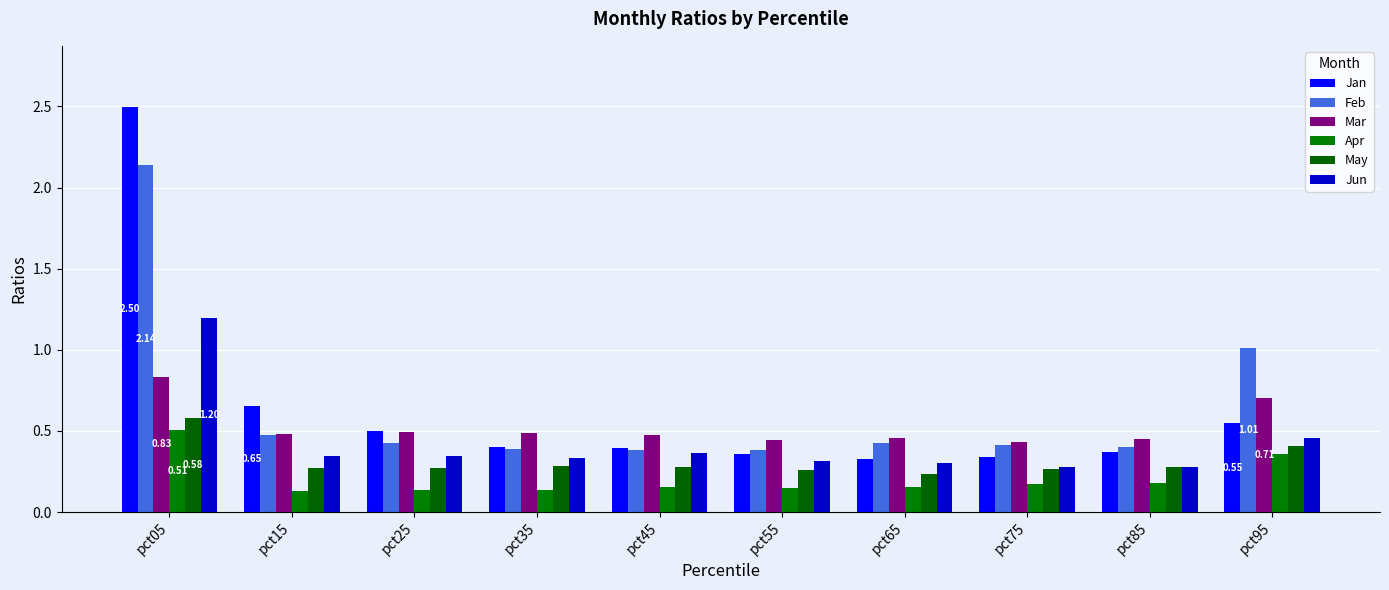

At which label does Feb reach its peak?

pct05